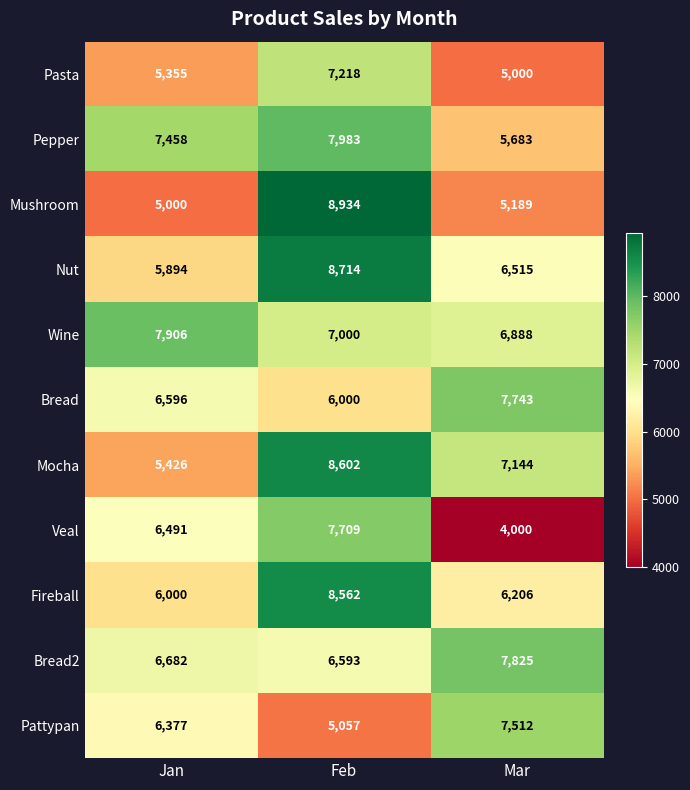

What is the difference between the maximum and minimum values in the Bread series?

1743